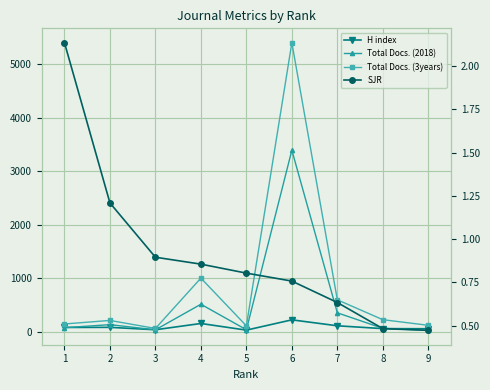

What is the sum of the H index values at 1 and 9?

146.0